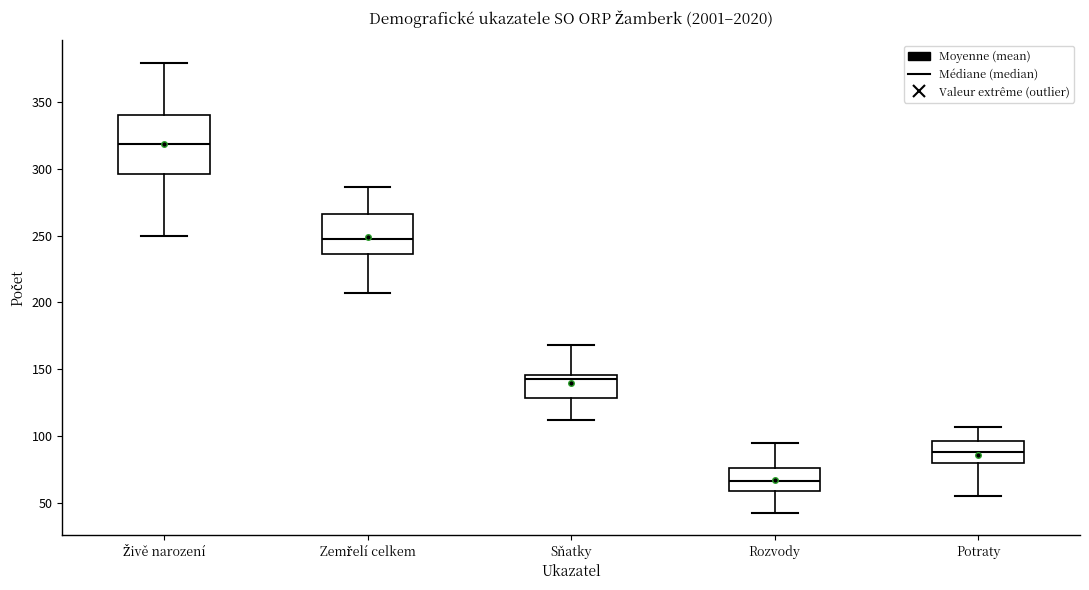

Reading left to right, read every box against the y-axis: the position of its median line, the range the box covers, and the ends of its whiskers. The values are not printed on the chart, so give them approximately, as read against the axis.

Živě narození: median 320, box 295 to 340, whiskers 250 to 380
Zemřelí celkem: median 250, box 235 to 265, whiskers 205 to 285
Sňatky: median 145 (just below the box's upper edge), box 130 to 145, whiskers 110 to 170
Rozvody: median 65, box 60 to 75, whiskers 45 to 95
Potraty: median 90, box 80 to 95, whiskers 55 to 105